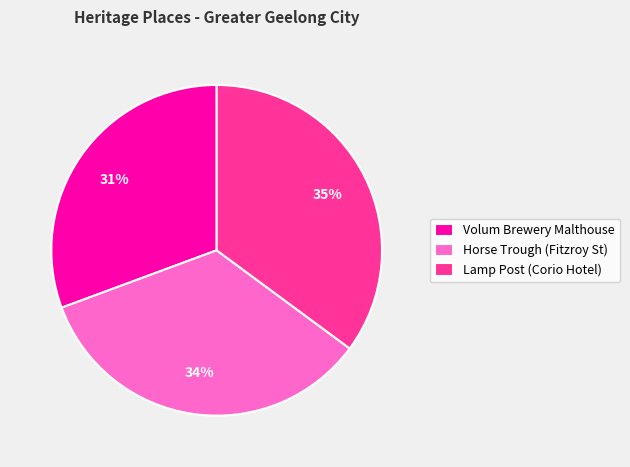

To the nearest percent, what is the difference between the largest and smallest slice percentages?

4%